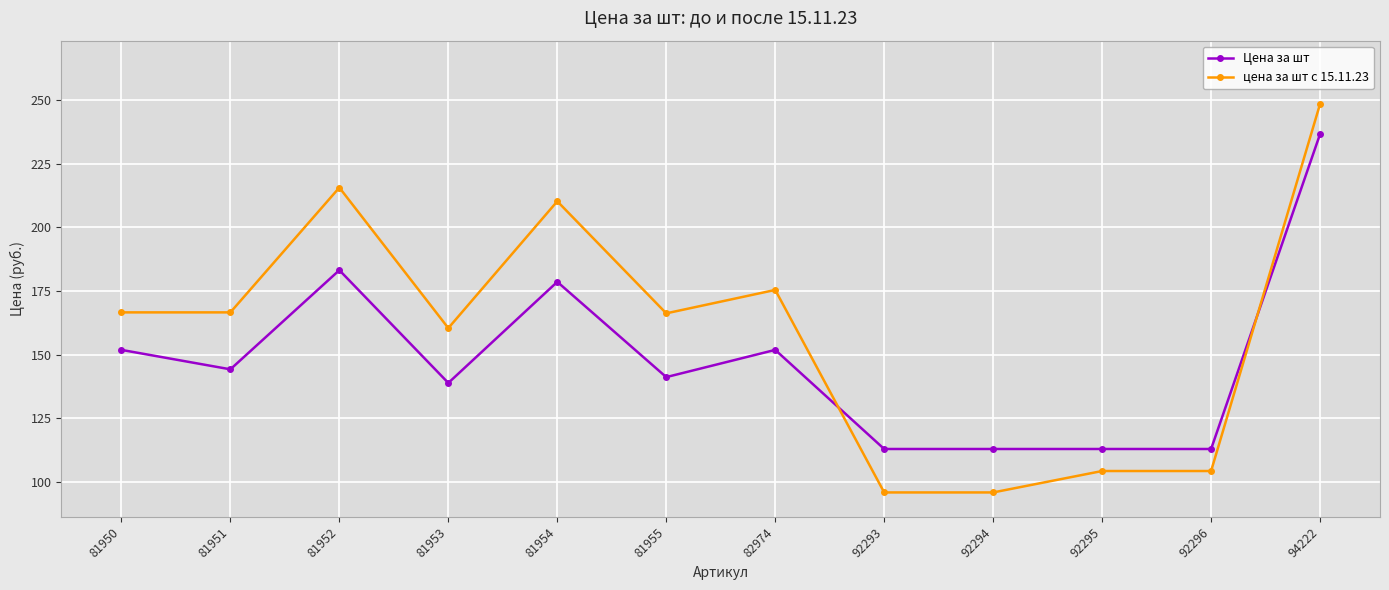

What is the total value across all series at 81953?

299.4